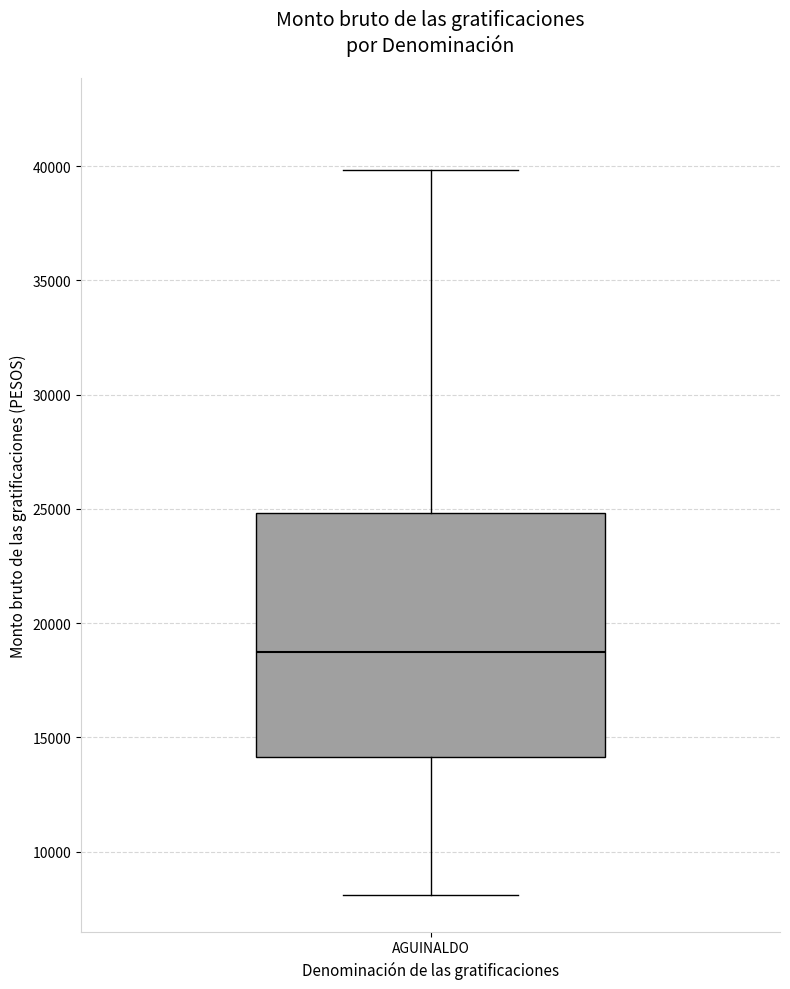

Transcribe this box plot: give where the median line is, the range the box spans, and where the two whiskers end, as read against the y-axis. The values are not printed on the chart, so give them approximately, as read against the axis.

median 18500, box 14000 to 25000, whiskers 8000 to 40000